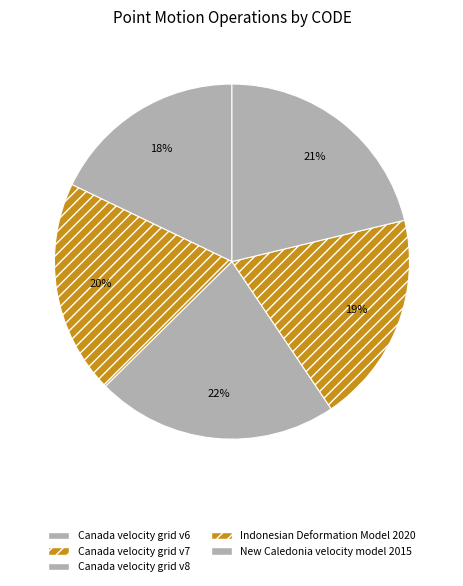

Which category has the biggest portion of the pie?

Canada velocity grid v8